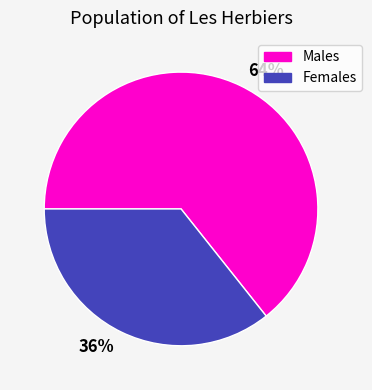

Which slice is the smallest?

36%